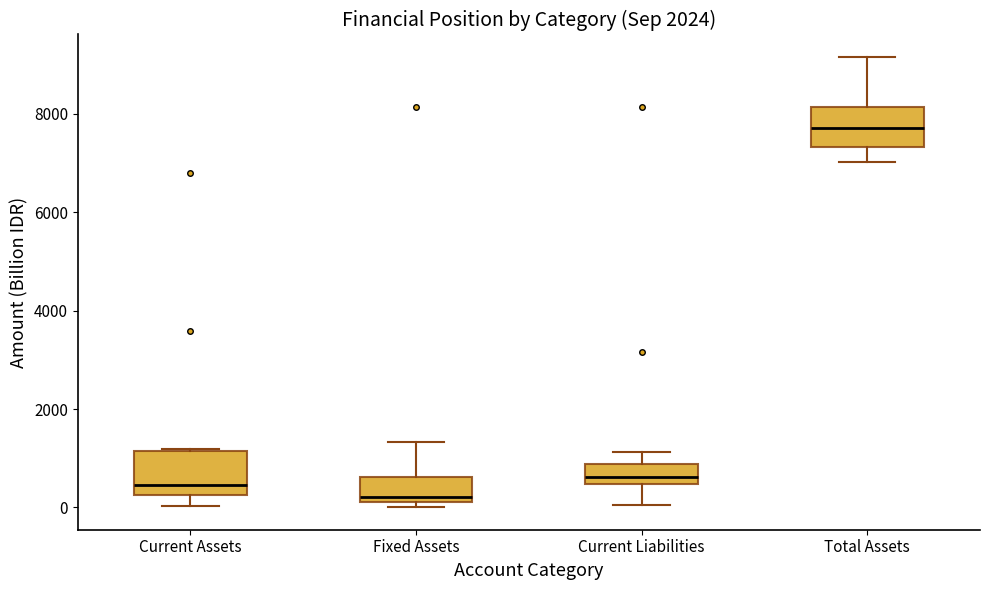

Where does the median line of the box for Current Liabilities sit on the y-axis? The values are not printed on the chart, so give them approximately, as read against the axis.

600